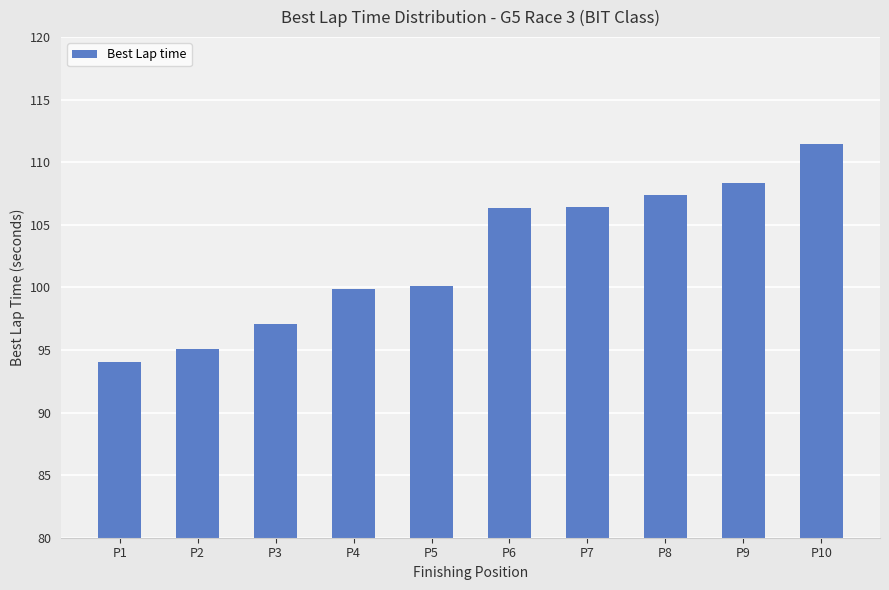

The value at P7 is 106.5. True or false?

True